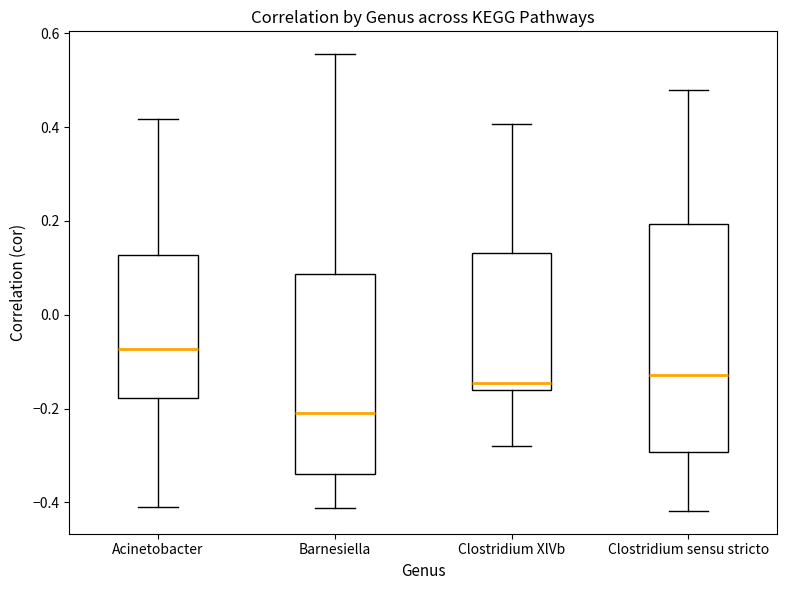

Comparing the boxes themselves (not the whiskers), which one is the tallest?

Clostridium sensu stricto